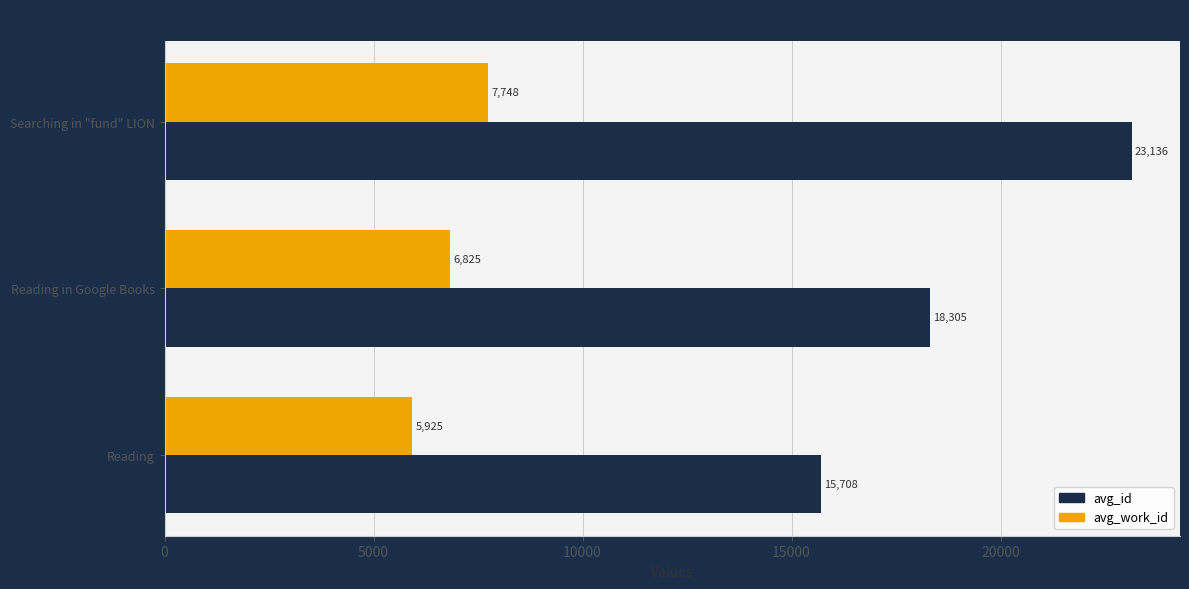

At Reading, list the series in order from smallest to largest.

avg_work_id, avg_id